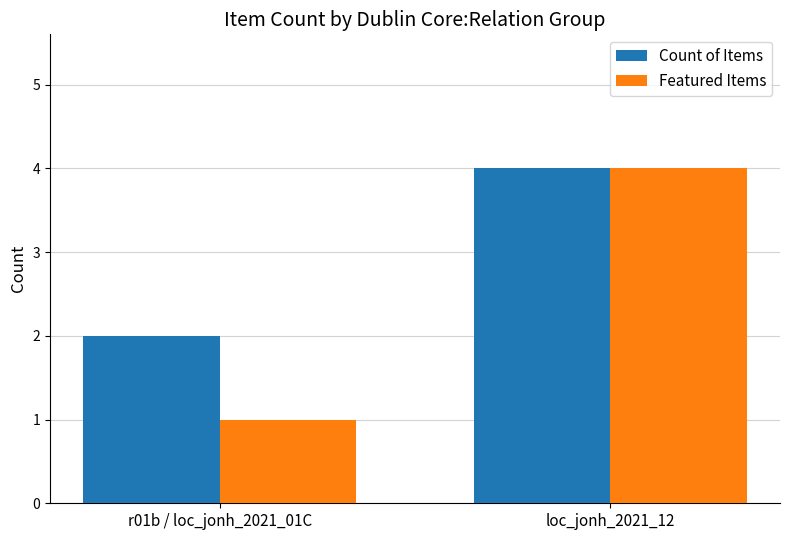

How many groups of bars are there?

2